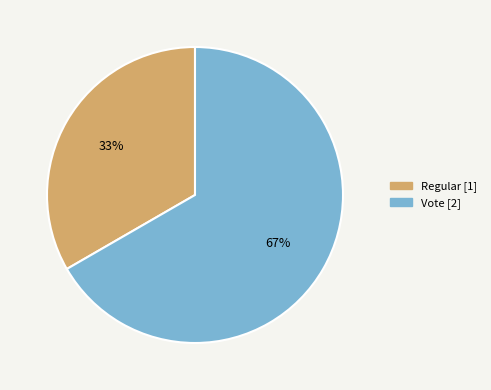

Approximately how many times larger is the value at Regular compared to Vote?

0.5